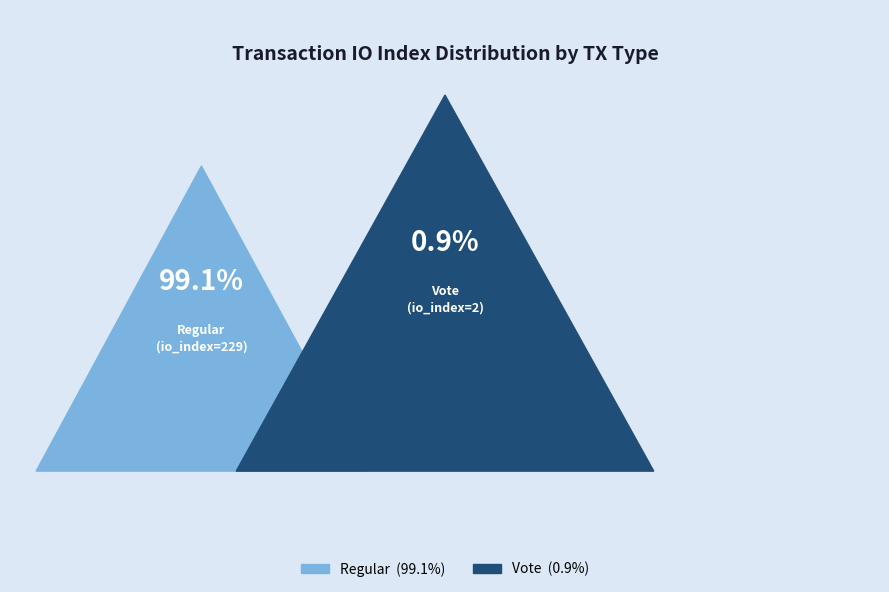

Is there a majority slice in this chart?

Yes